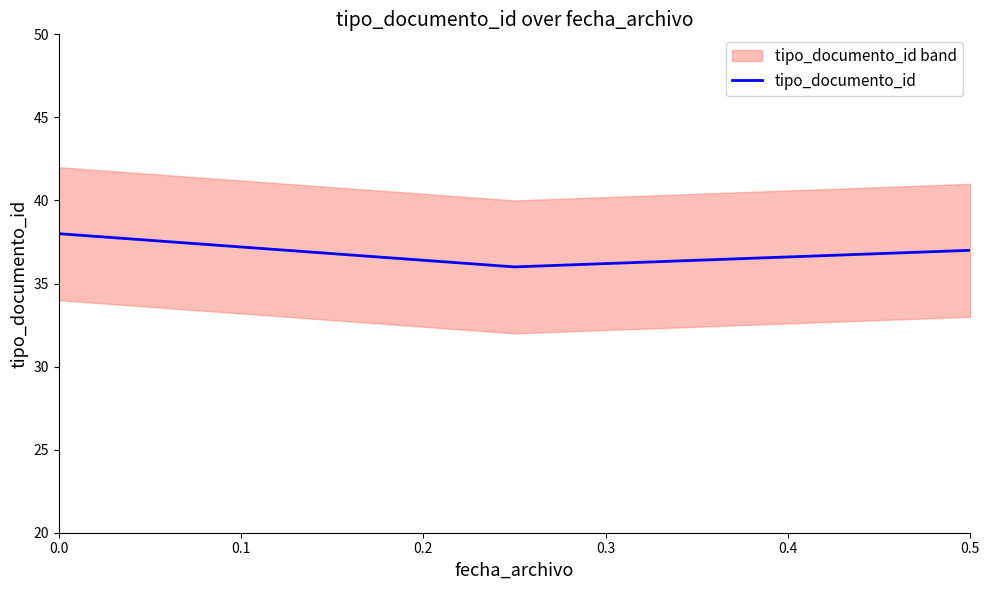

True or false: tipo_documento_id has a value of 38 at 0.0.

True